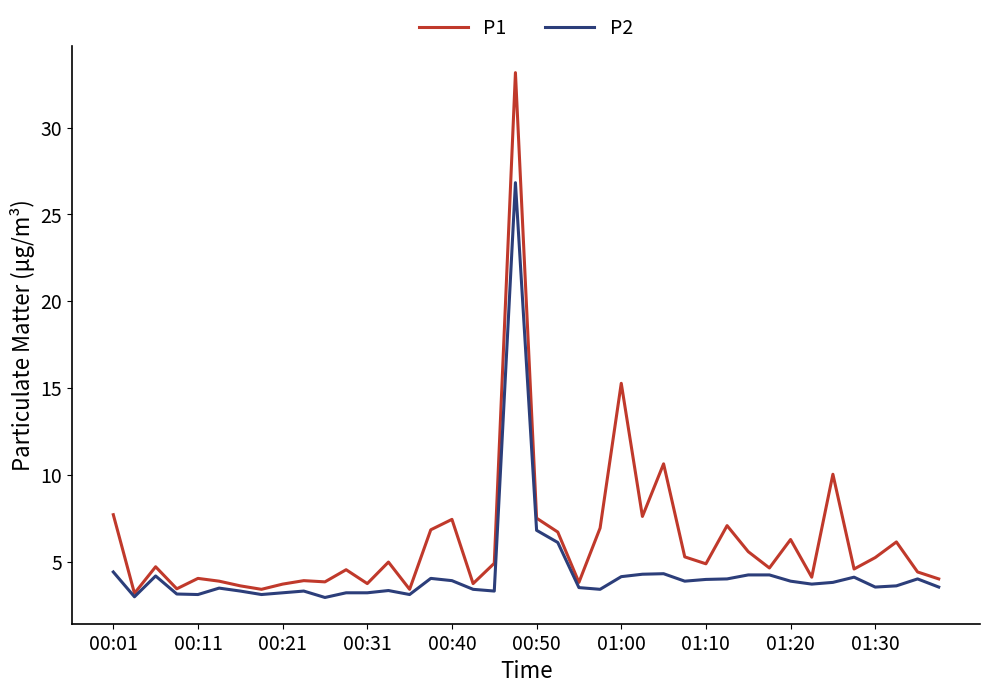

Which series has the largest total across all categories?

P1